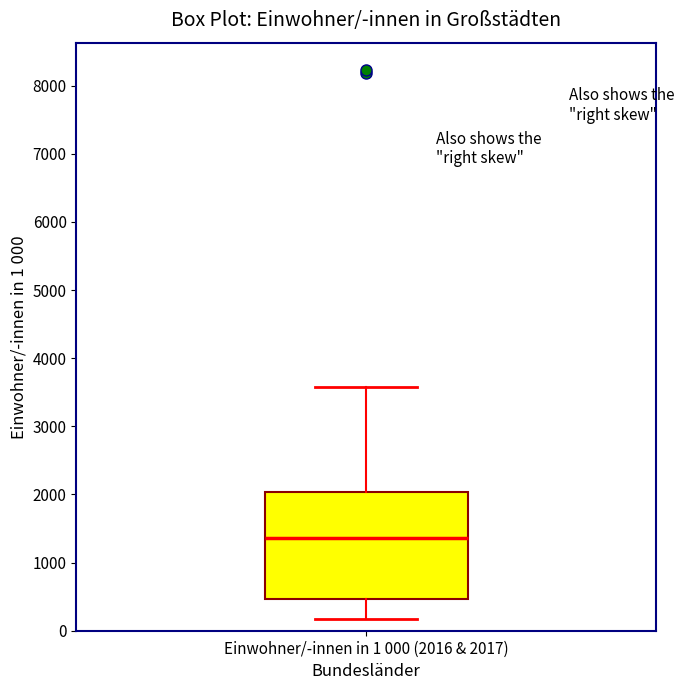

Read this box plot against the y-axis: the position of the median line, the range covered by the box, and the ends of both whiskers. The values are not printed on the chart, so give them approximately, as read against the axis.

median 1400, box 500 to 2000, whiskers 200 to 3600